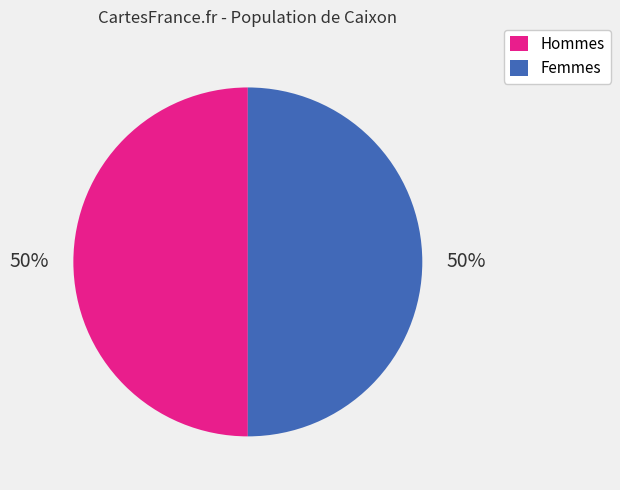

Is the sum of Hommes and Femmes greater than half?

Yes